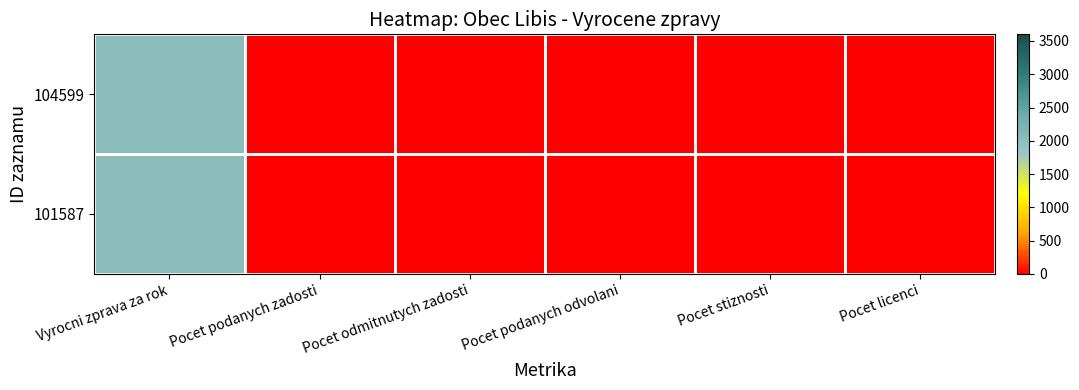

How many data points does each series have?

6